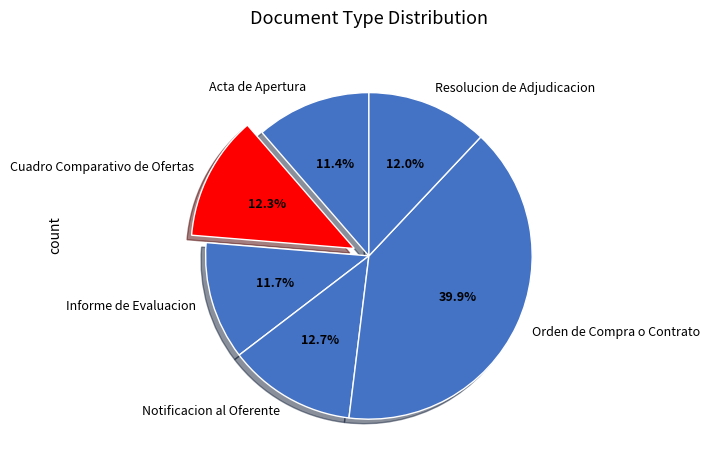

What is the largest slice in the pie chart?

Orden de Compra o Contrato